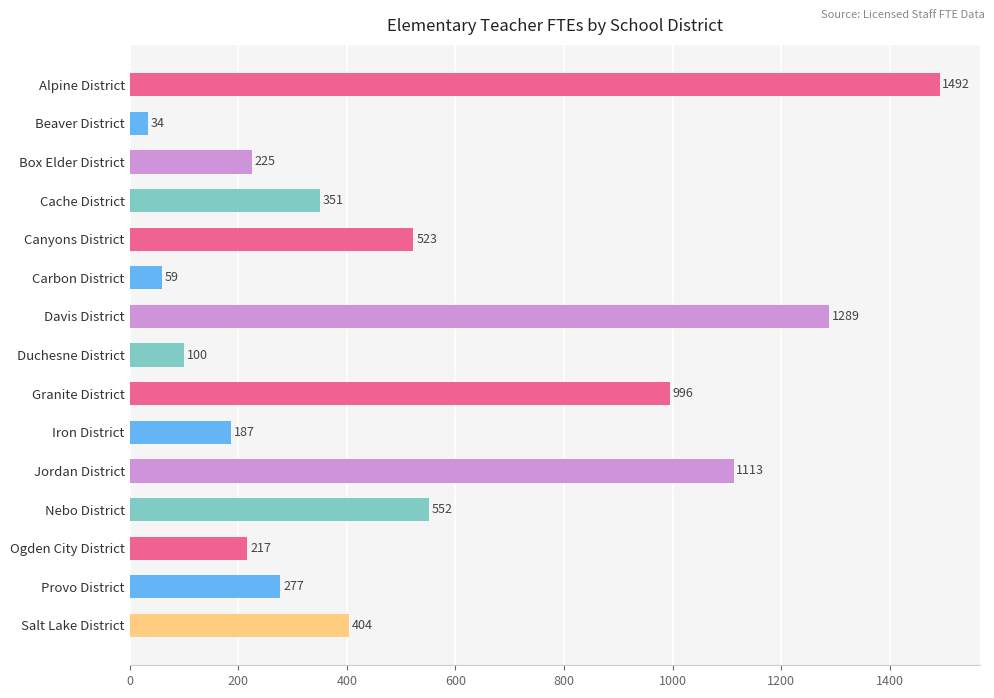

Which category has the lowest value across all series?

Beaver District